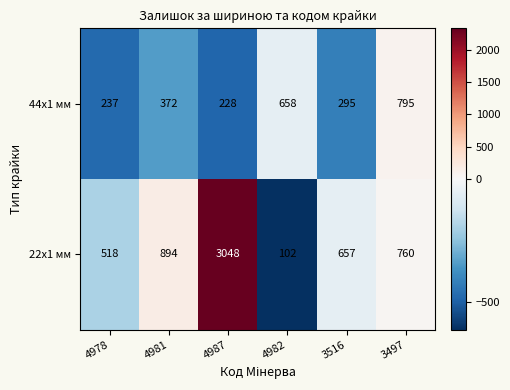

Count the number of categories in the chart.

6